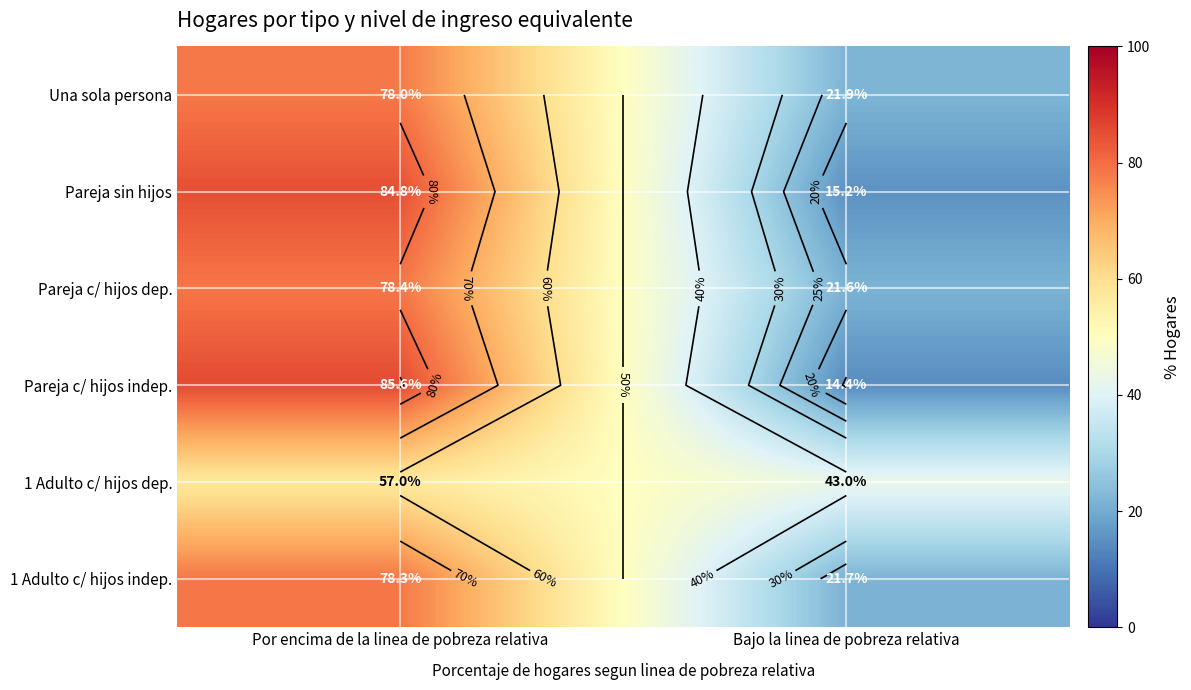

What is the total value across all series at Bajo la linea de pobreza relativa?

137.8